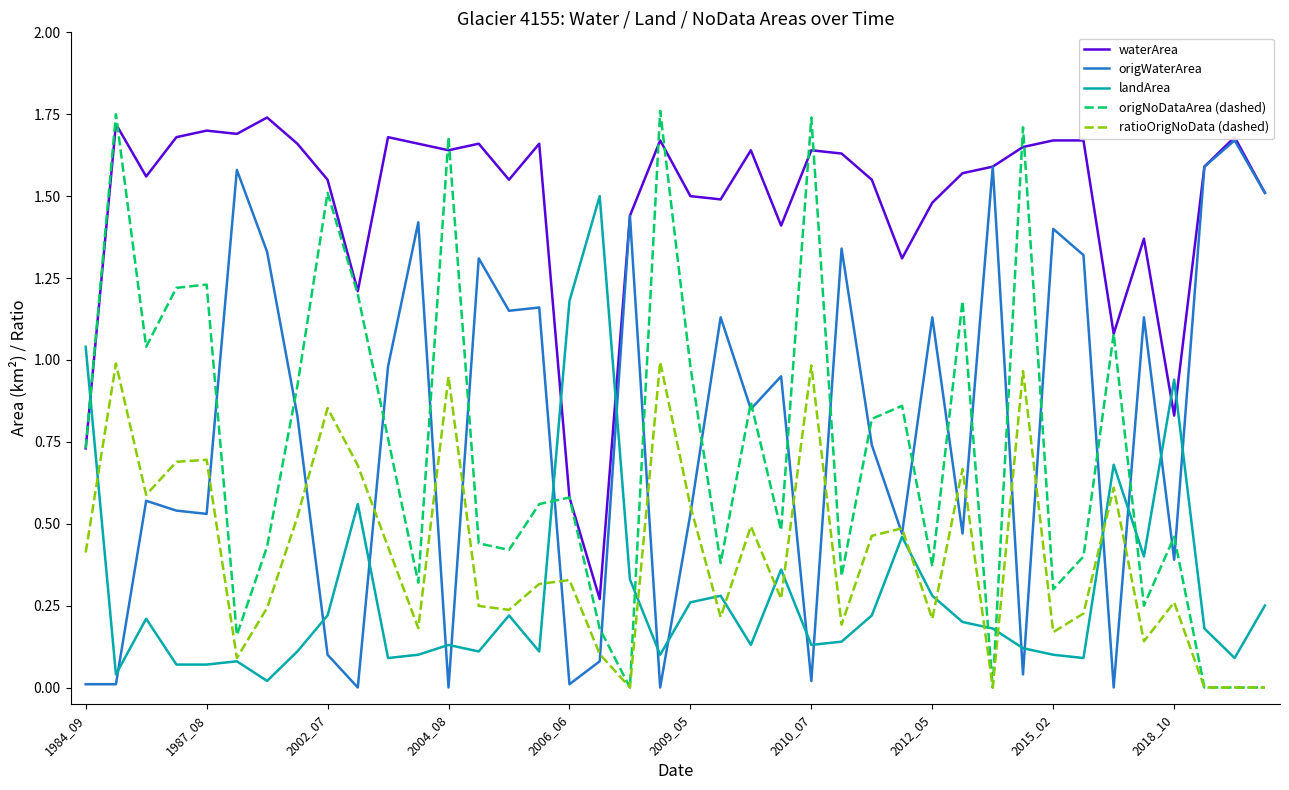

What is the maximum value for landArea?

1.5